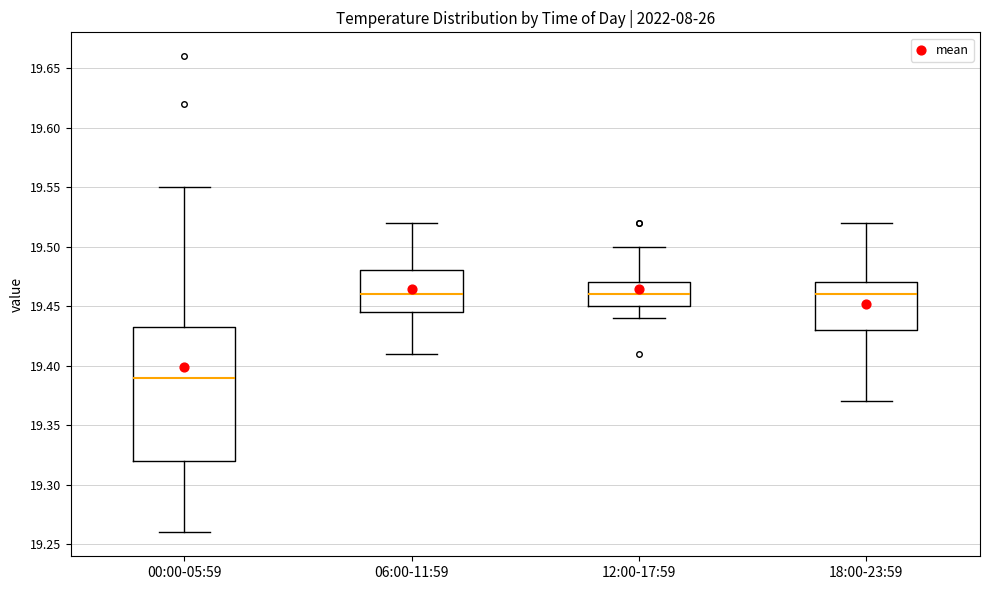

Reading left to right, transcribe this box plot: for each box, give where its median line is, the range the box spans, and where its two whiskers end, as read against the y-axis. The values are not printed on the chart, so give them approximately, as read against the axis.

00:00-05:59: median 19.390, box 19.320 to 19.435, whiskers 19.260 to 19.550
06:00-11:59: median 19.460, box 19.445 to 19.480, whiskers 19.410 to 19.520
12:00-17:59: median 19.460, box 19.450 to 19.470, whiskers 19.440 to 19.500
18:00-23:59: median 19.460, box 19.430 to 19.470, whiskers 19.370 to 19.520